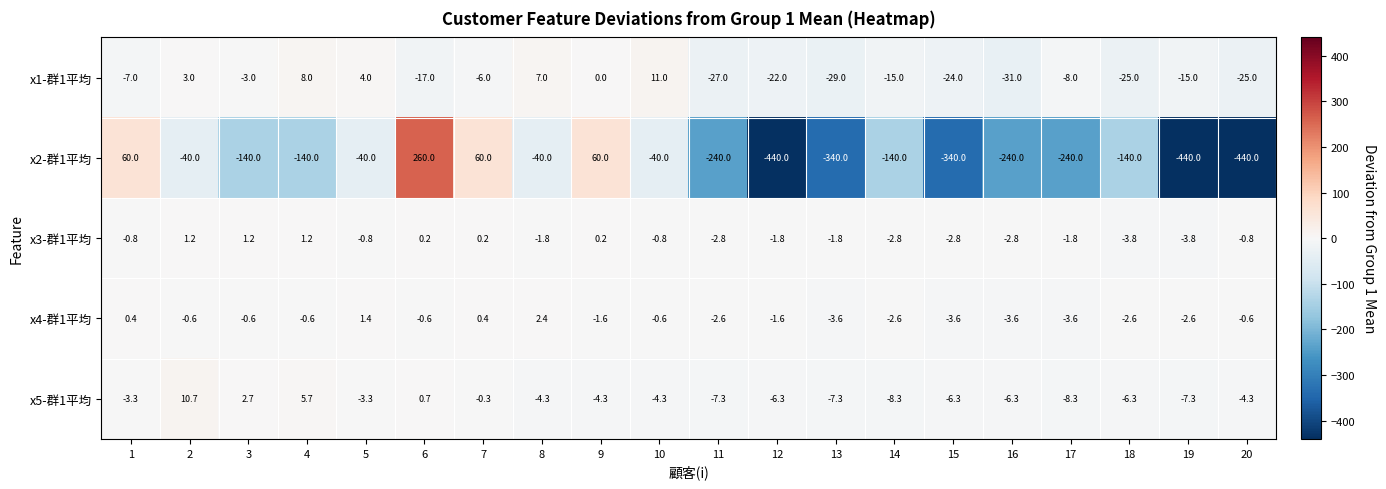

Is it true that x5-群1平均 equals -8.3 at 14?

True